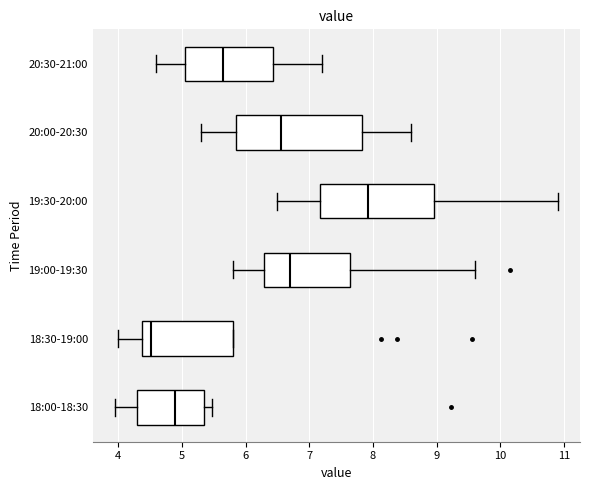

Comparing the boxes themselves (not the whiskers), which one is the widest?

20:00-20:30